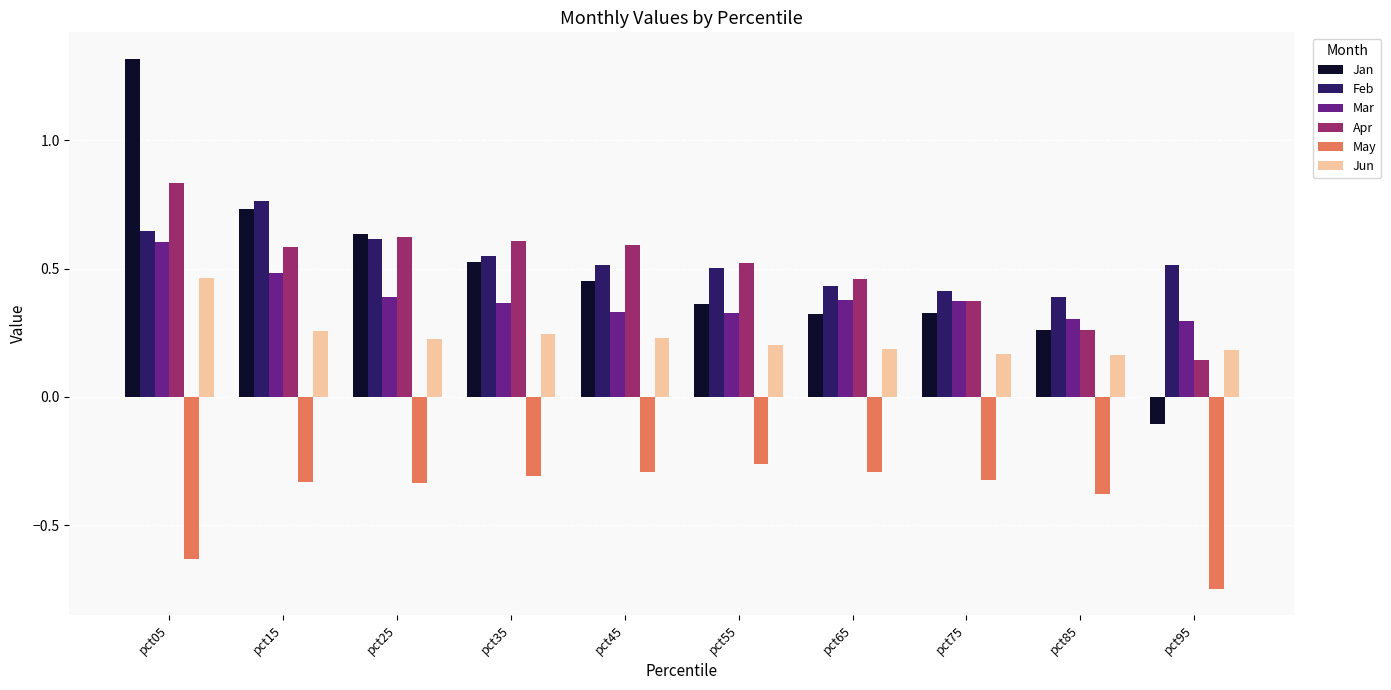

Where is Jan nearest to the value 0?

pct95